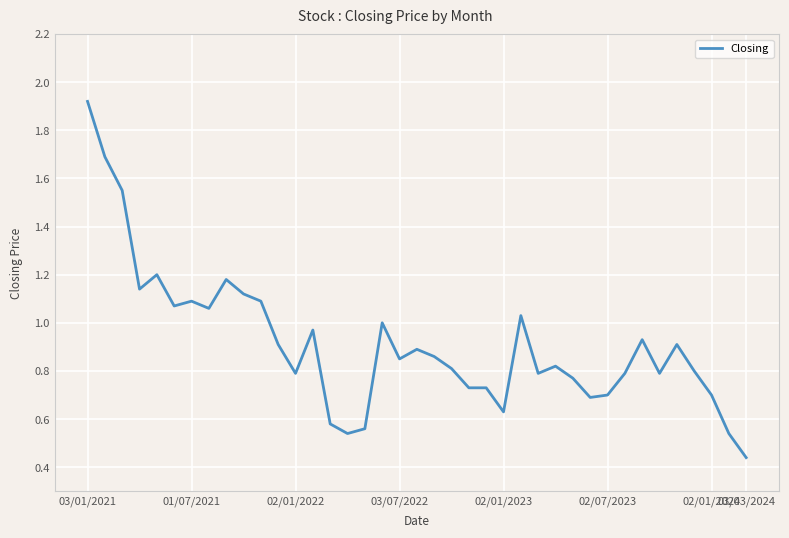

What is the difference between the maximum and minimum values?

1.5